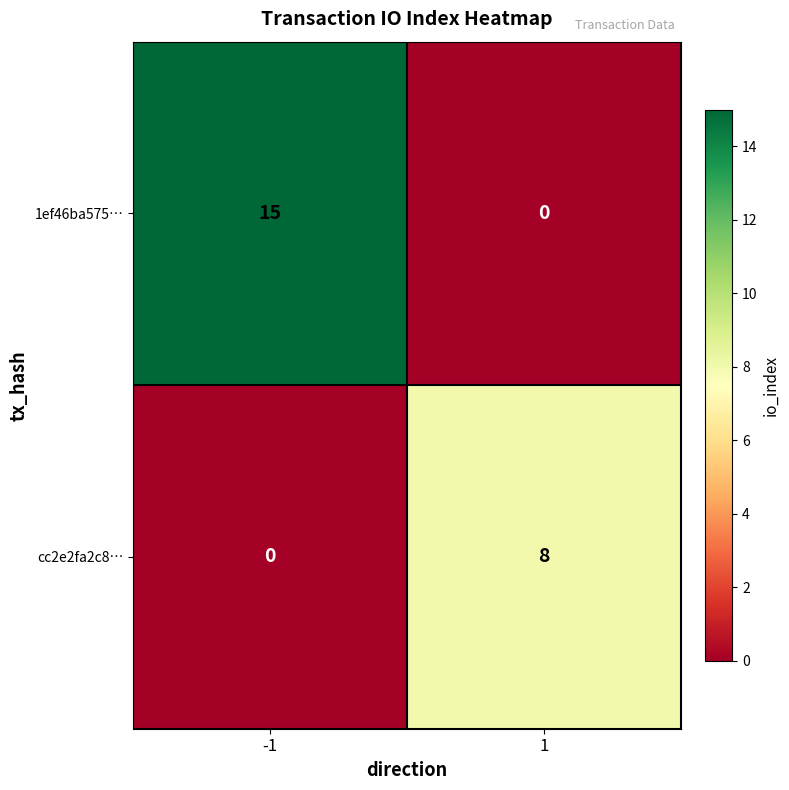

What is the average value of the 1ef46ba575… series?

8